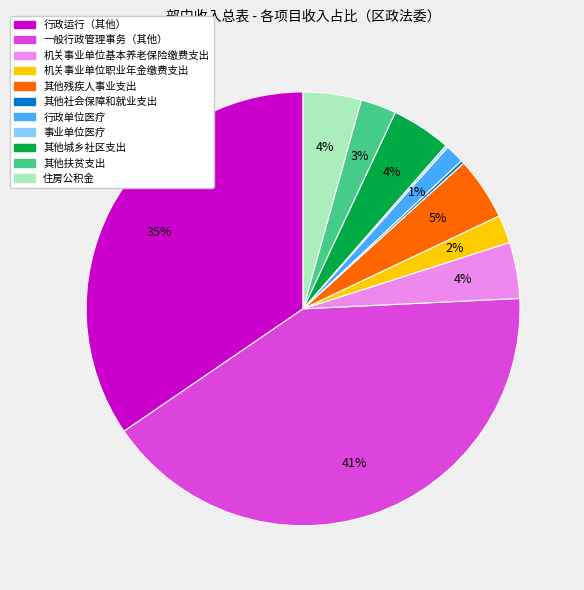

Does 其他扶贫支出 account for over 50% of the chart?

No